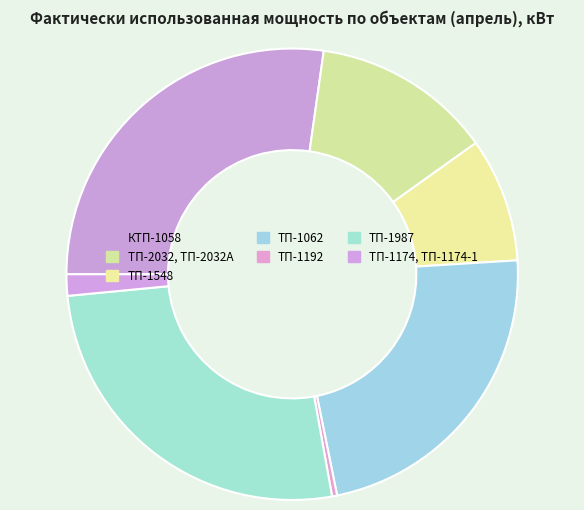

What is the change in value from КТП-1058 to ТП-1987?

-17.1